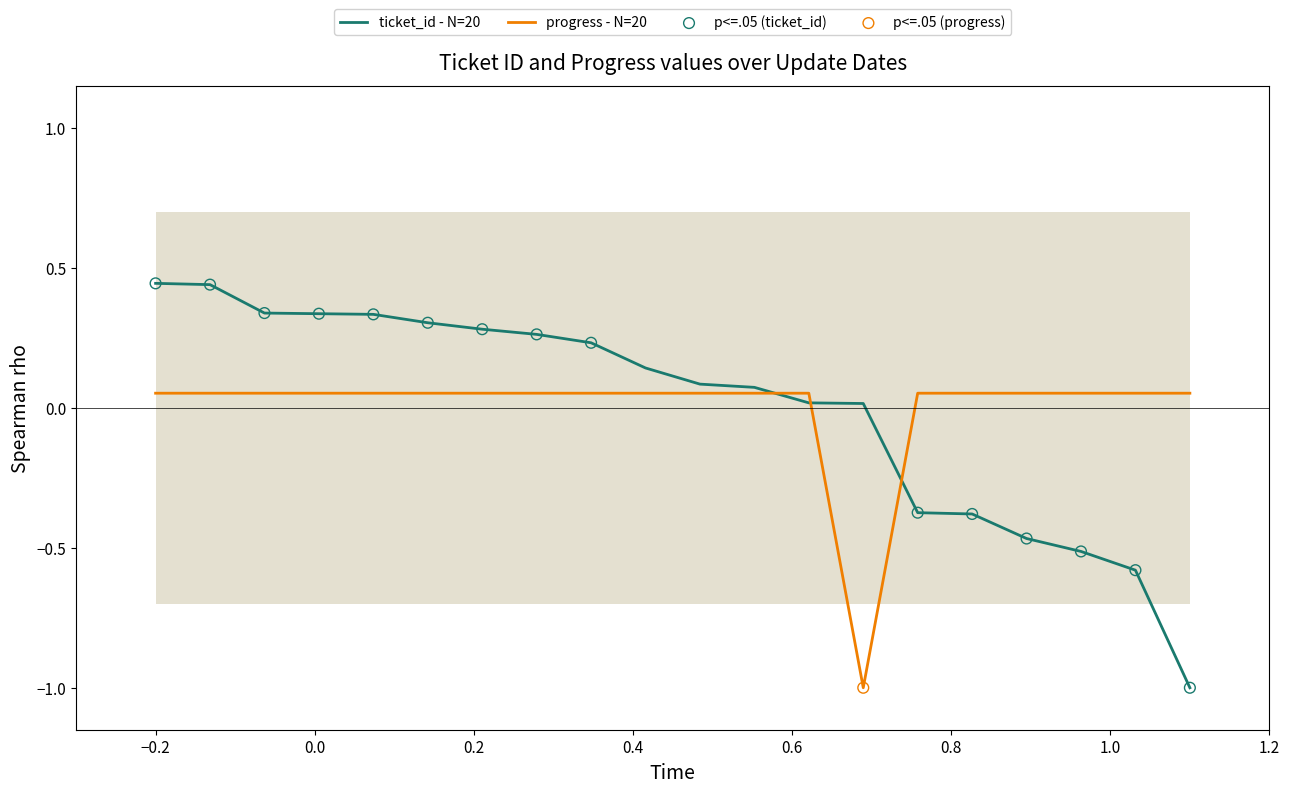

Which series has the largest total across all categories?

ticket_id